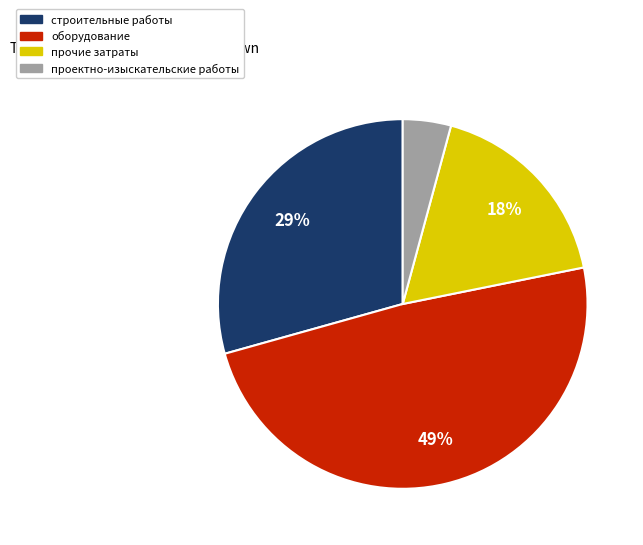

What percentage is the проектно-изыскательские работы slice, to the nearest percent?

4%